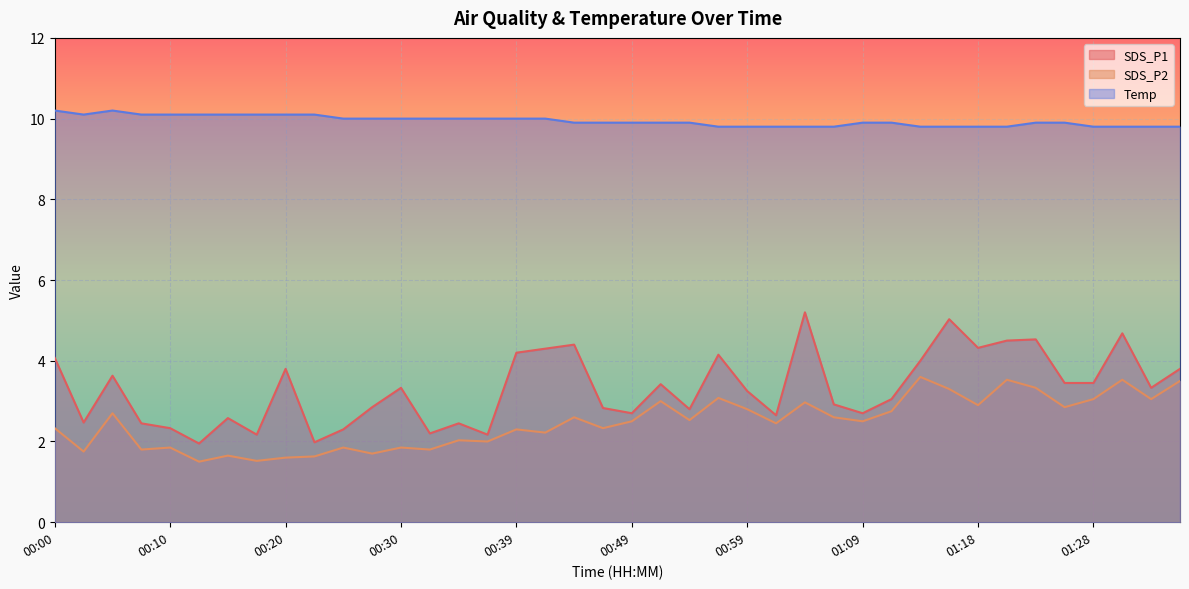

At which label does SDS_P1 first exceed 3?

00:00